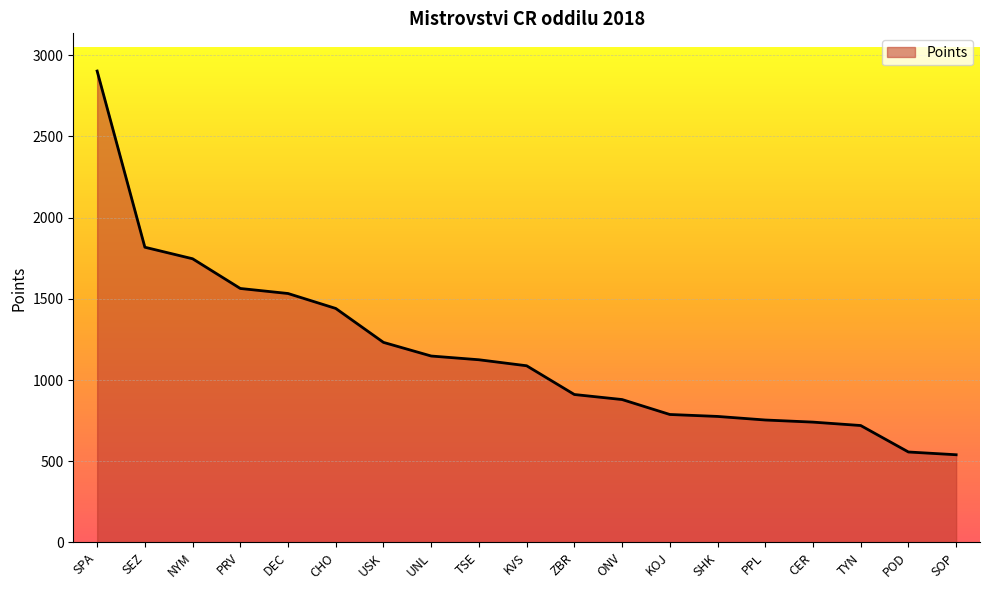

Does the chart have visible grid lines?

Yes